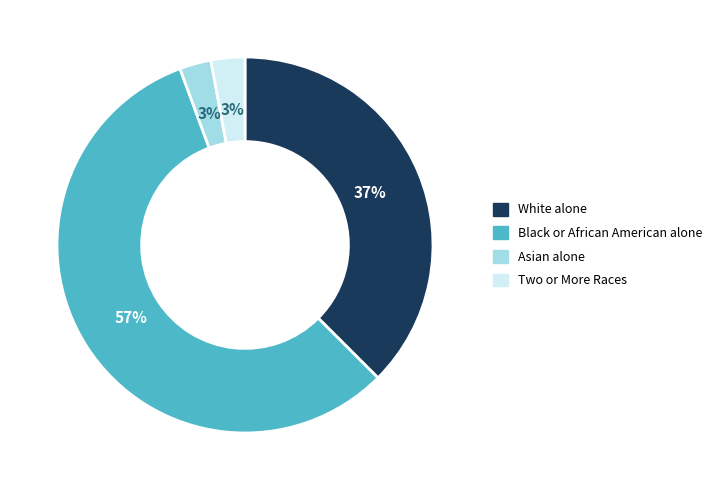

How many slices are in this pie chart?

4